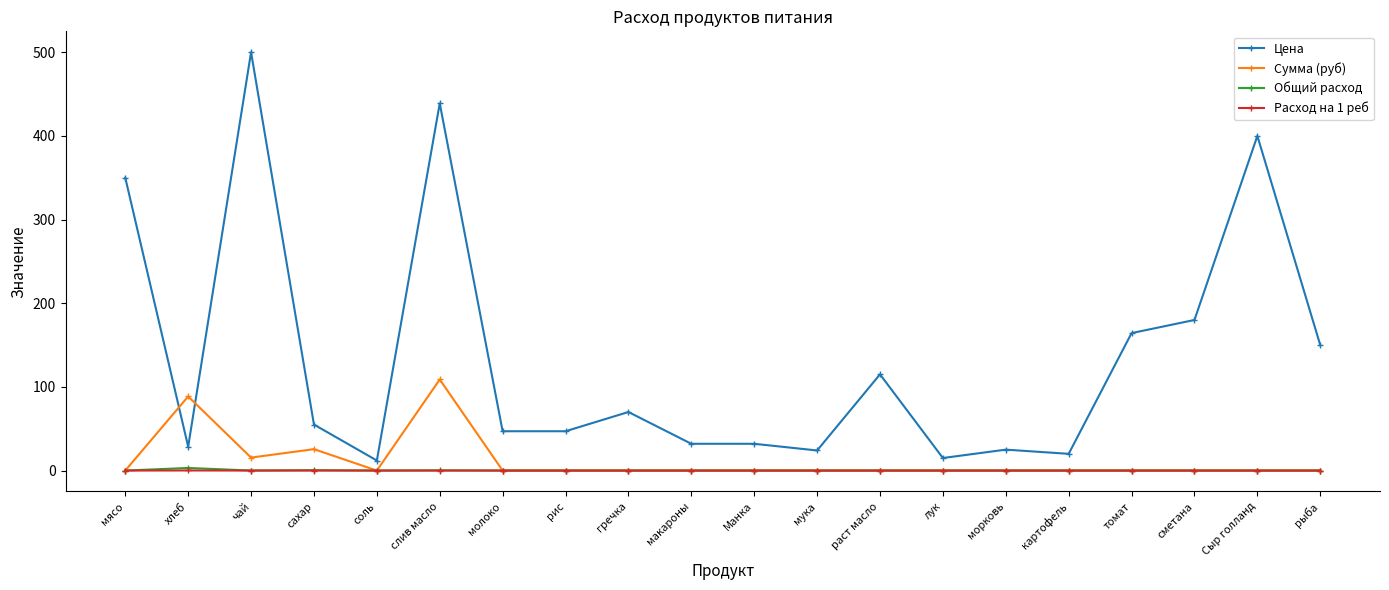

What is the label of the 3rd point from the left?

чай